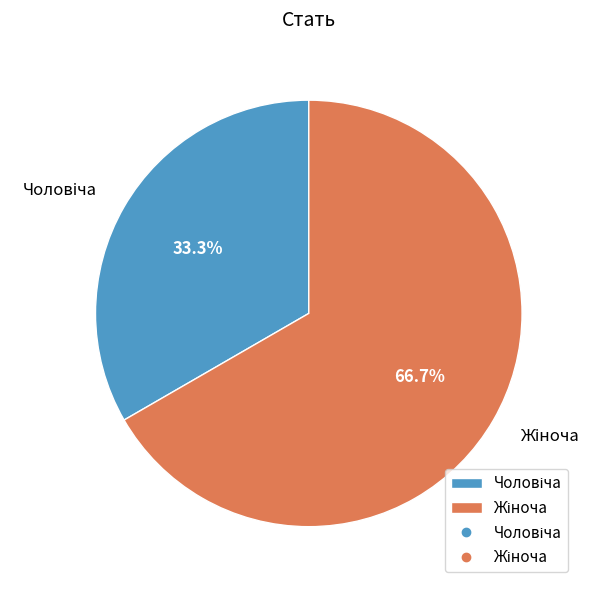

Is there a majority slice in this chart?

Yes